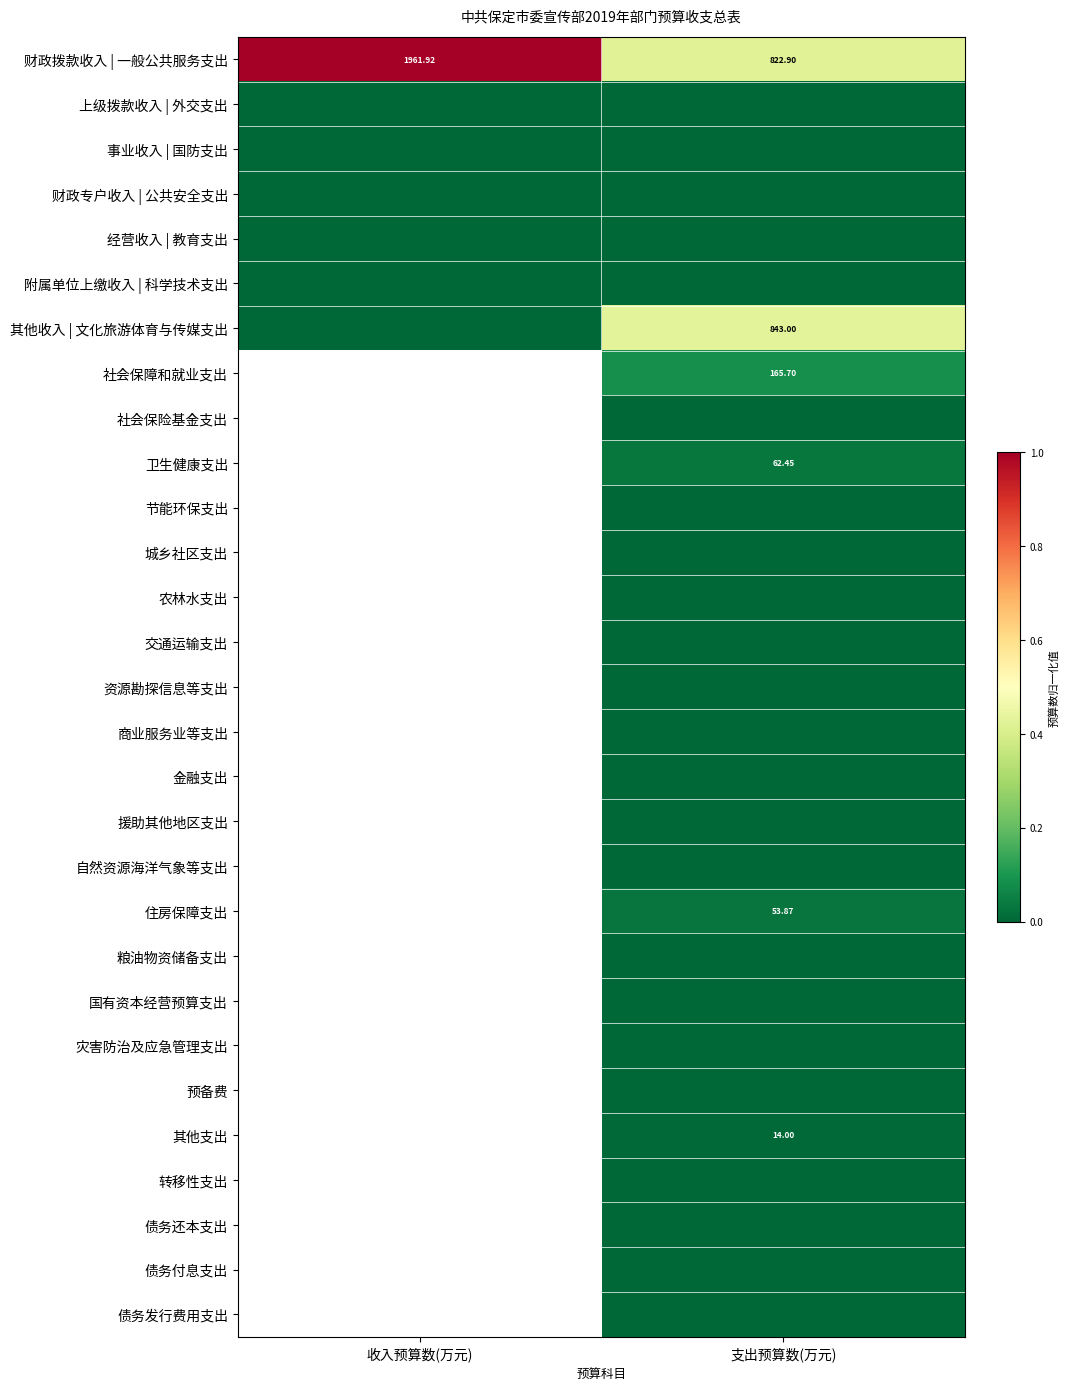

What is the total value across all series at 支出预算数(万元)?

1.0